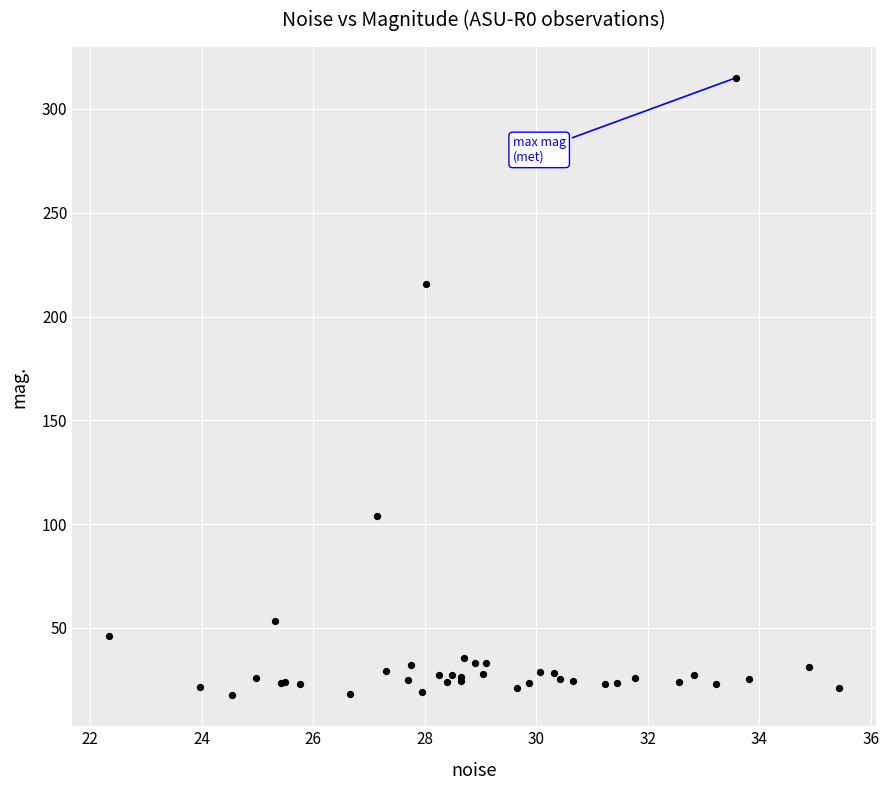

What Y value in the scatter plot is closest to 166?

215.6